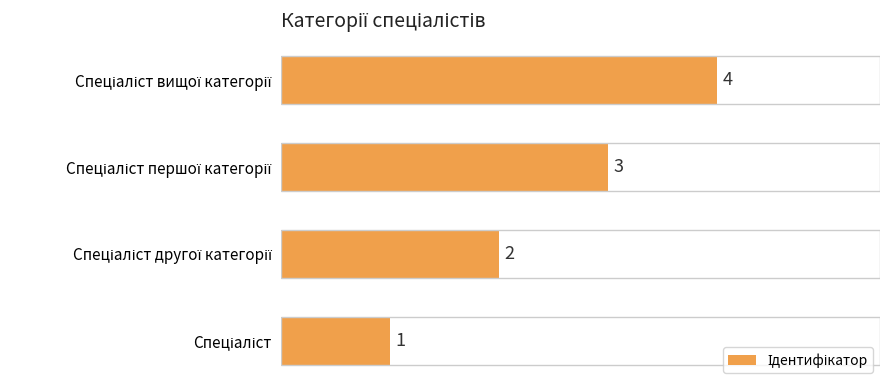

What is the difference between the maximum and minimum values?

3